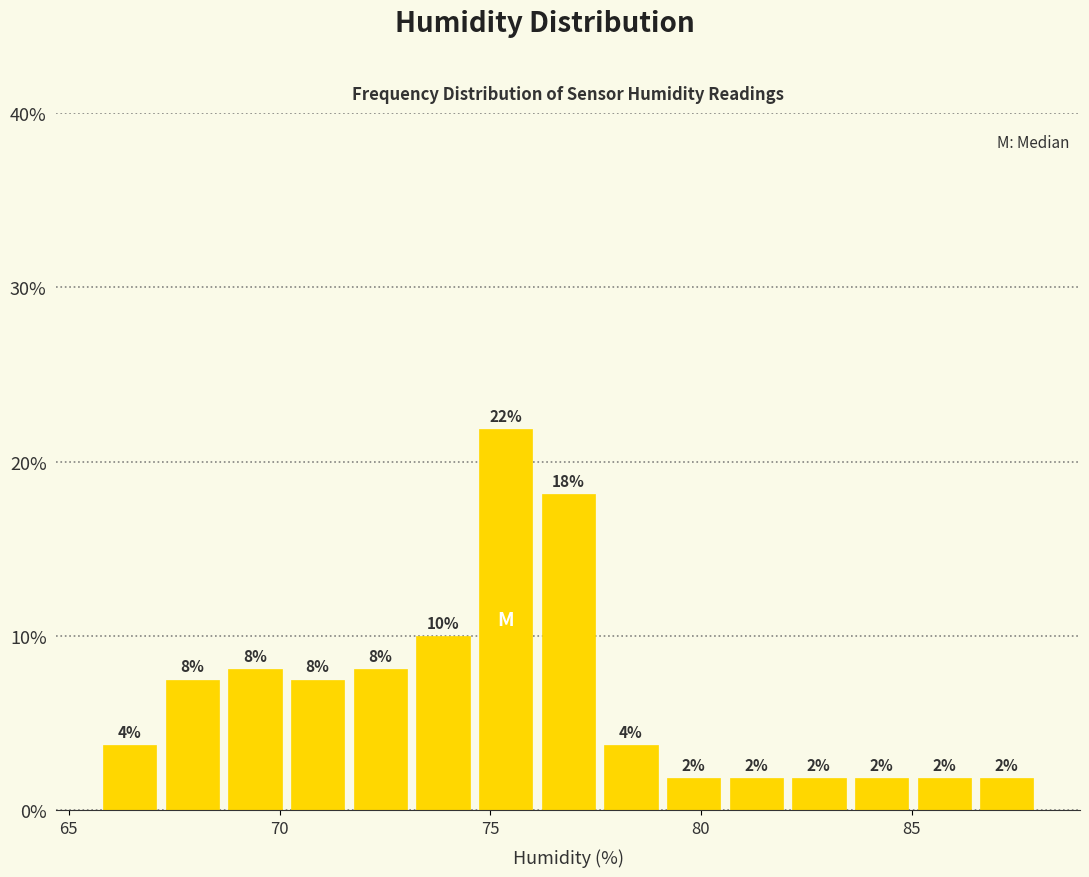

Read against the x-axis, roughly where is the centre of the tallest bar?

75.5